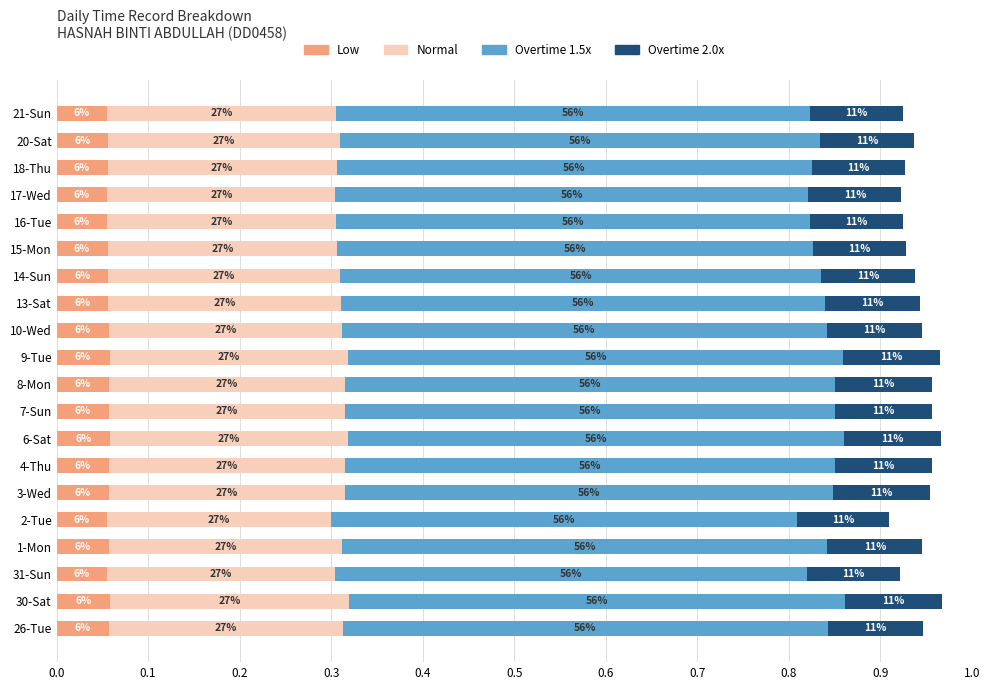

What are all the series names shown in the legend?

Low, Normal, Overtime 1.5x, Overtime 2.0x